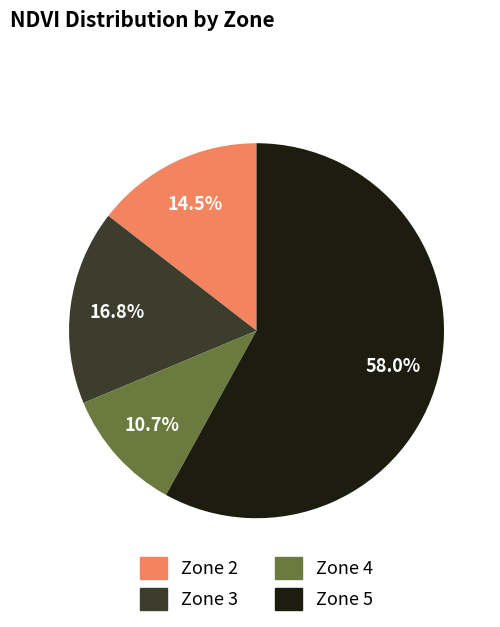

Is the sum of Zone 3 and Zone 4 greater than half?

No